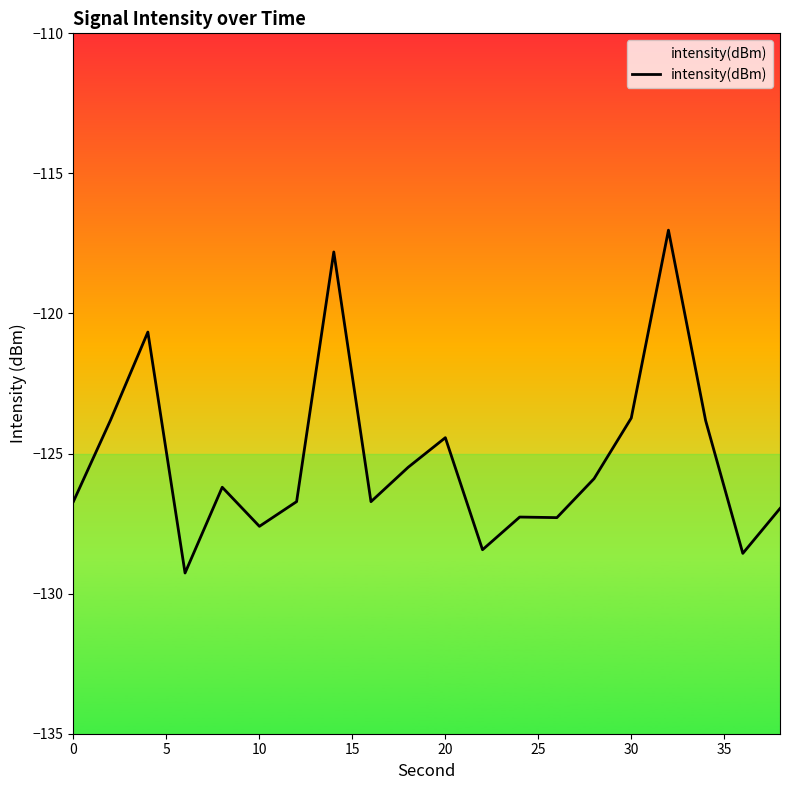

What is the maximum value shown in the chart?

-117.0